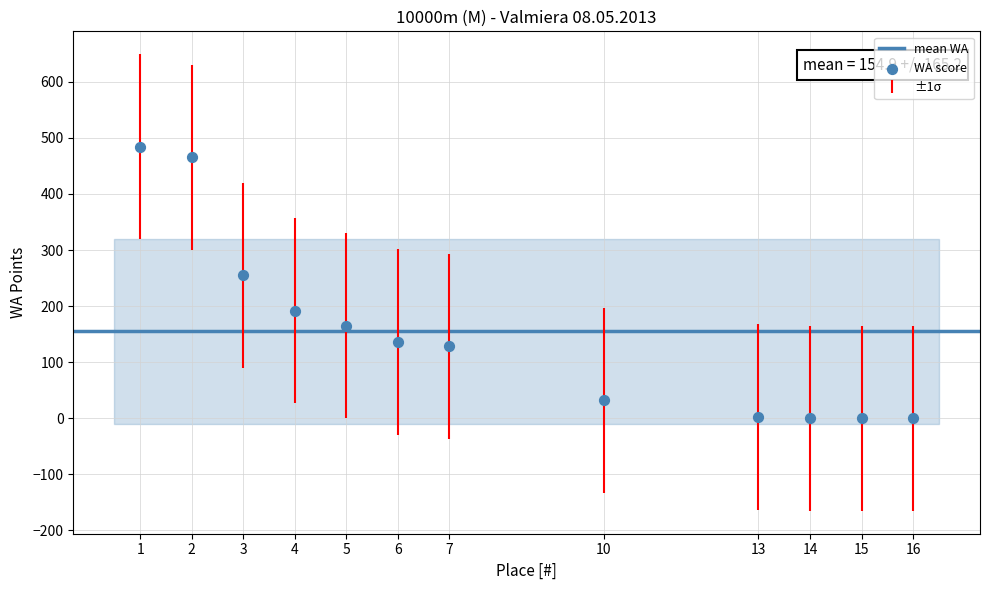

What Y value in the scatter plot is closest to 242?

255